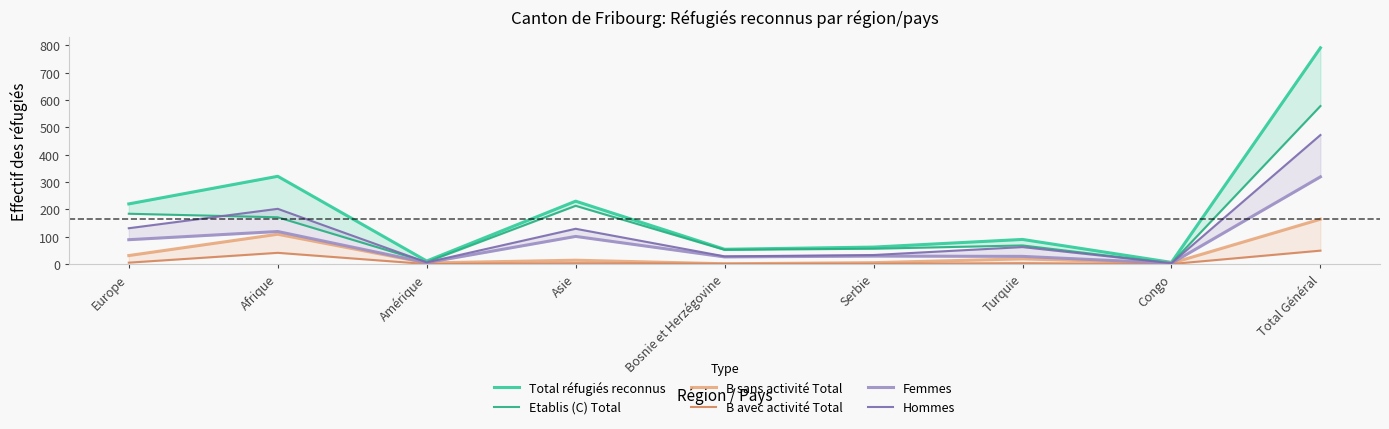

True or false: B sans activité Total and Hommes cross at least once.

False